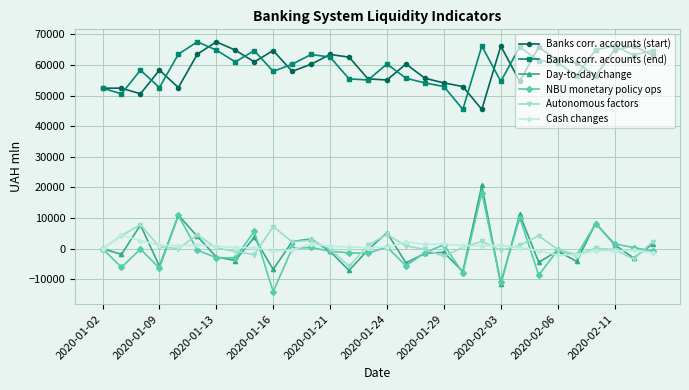

What are all the series names shown in the legend?

Banks corr. accounts (start), Banks corr. accounts (end), Day-to-day change, NBU monetary policy ops, Autonomous factors, Cash changes